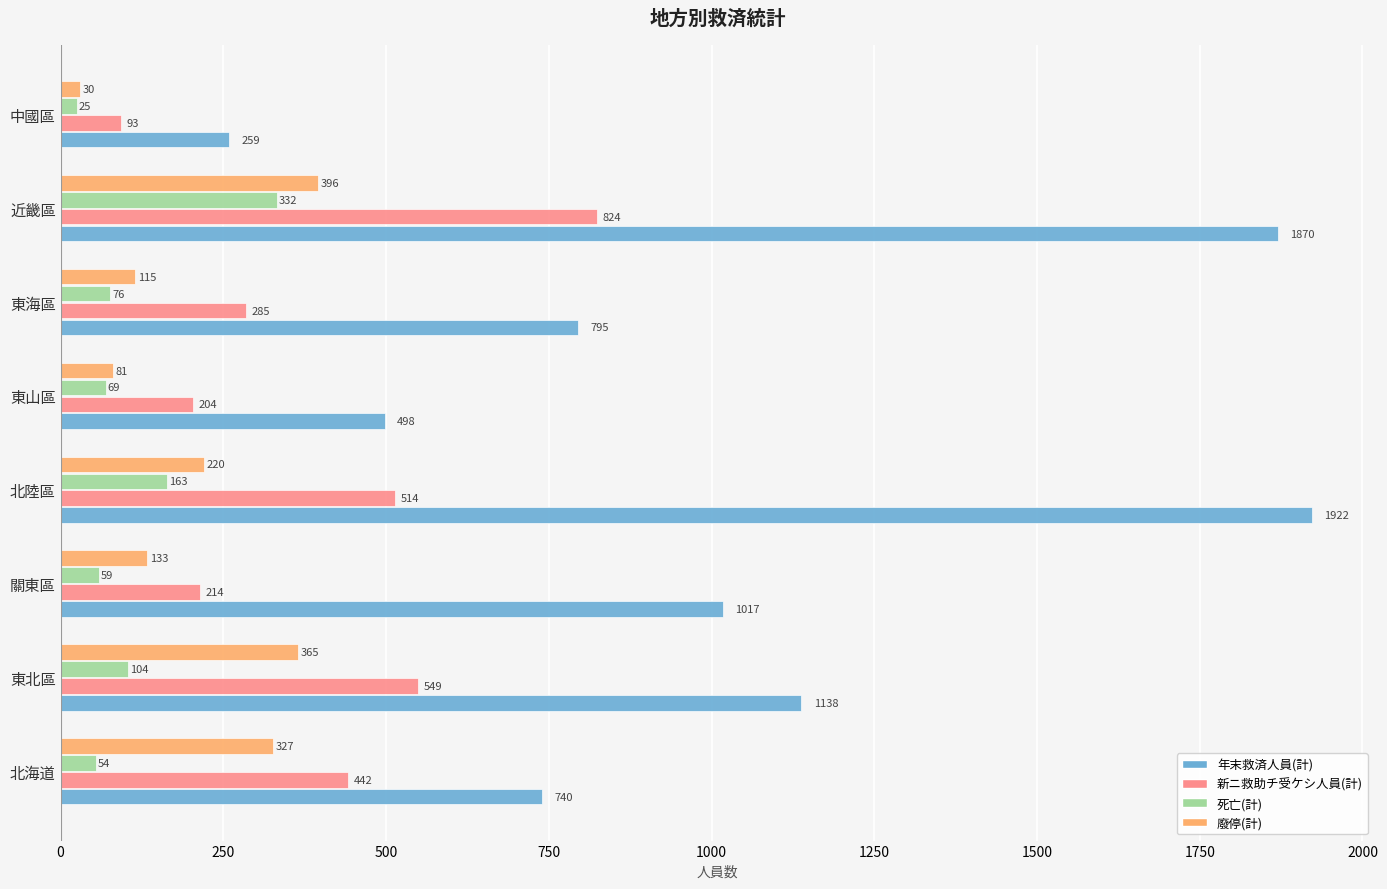

Is the value of 死亡(計) at 北海道 greater than the value of 年末救済人員(計) at 關東區?

No